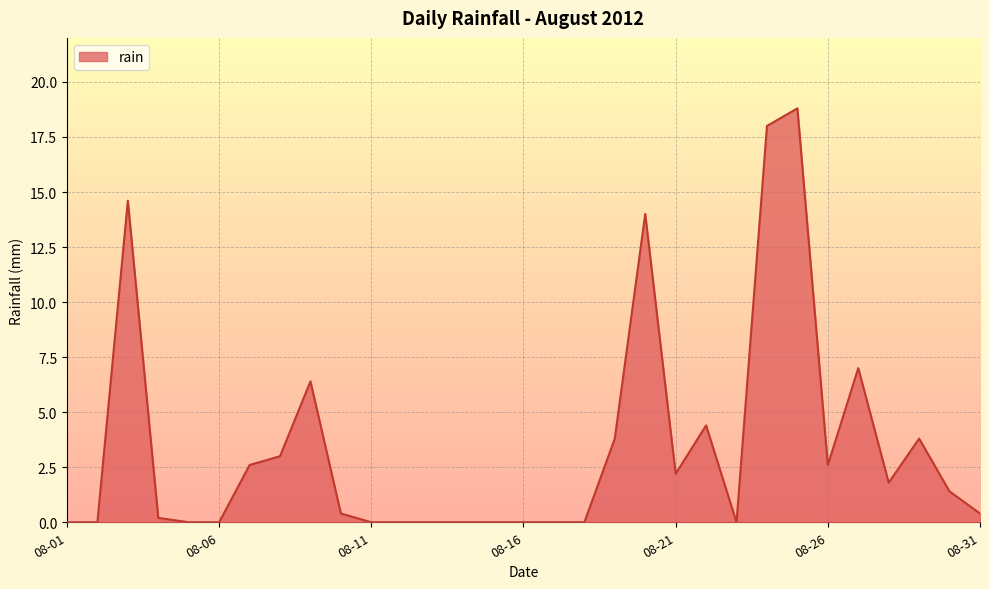

The value at 08-21 is 3.7. True or false?

False